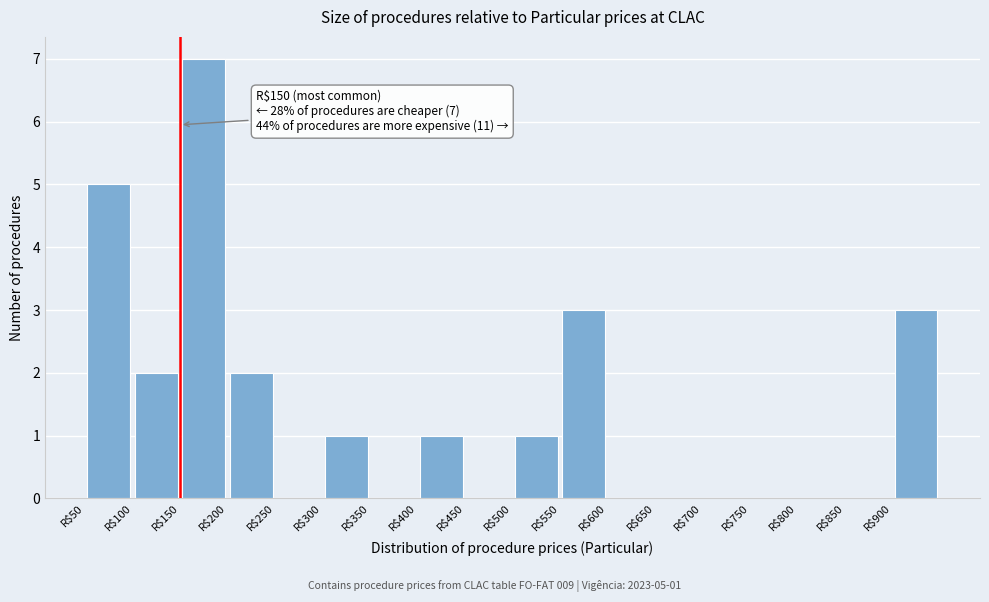

Which range on the x-axis has the tallest bar?

150 to 200